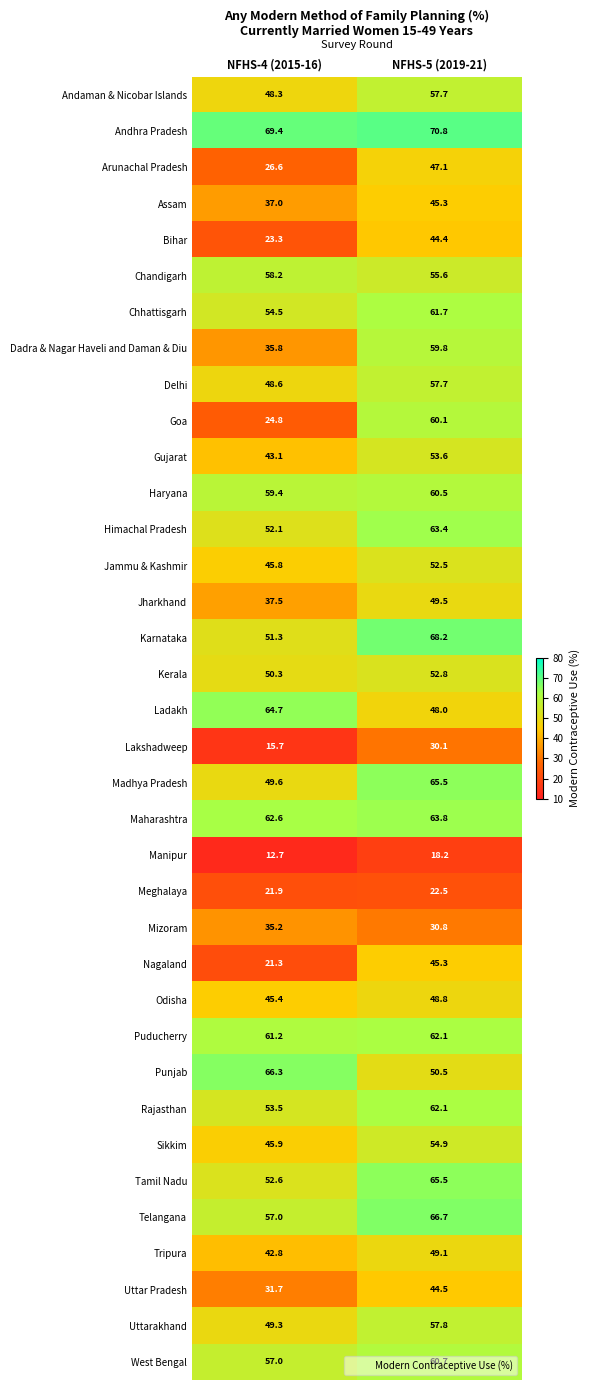

Where is Assam nearest to the value 41?

NFHS-4 (2015-16)